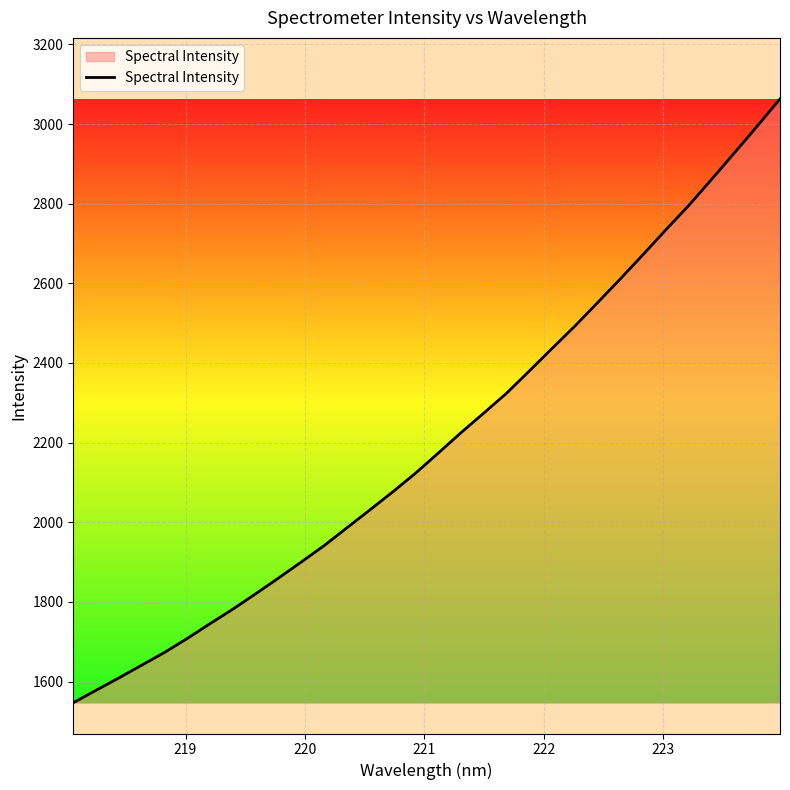

What is the minimum value shown in the chart?

1546.9